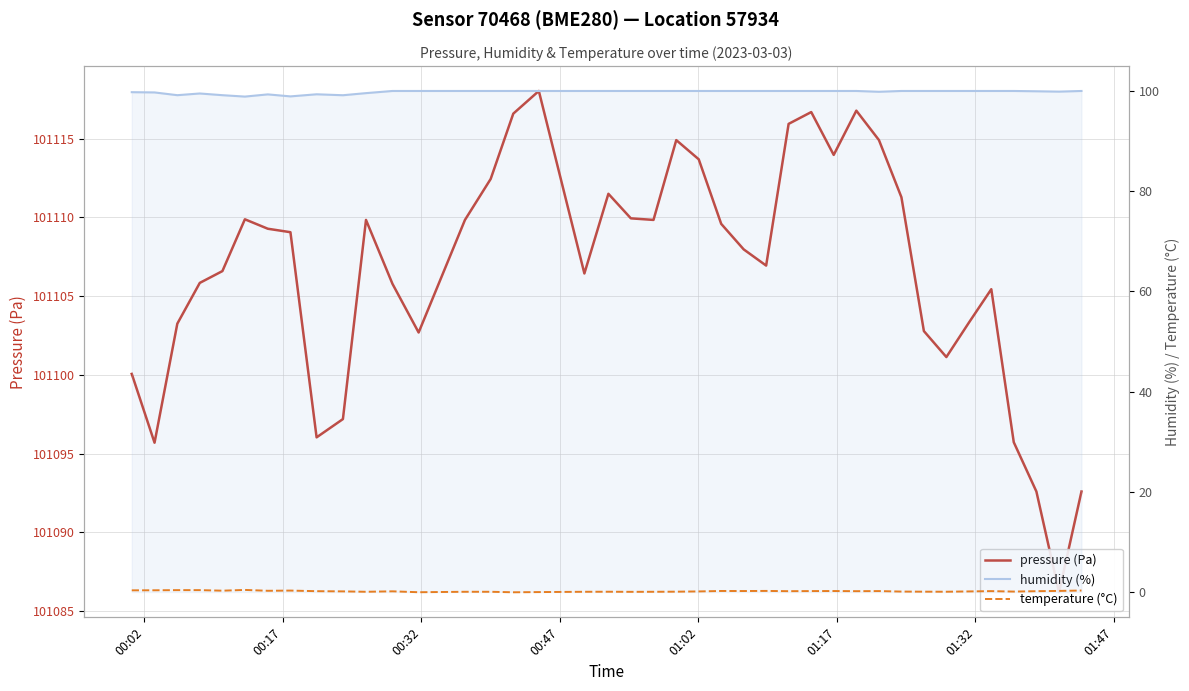

Which series has the largest total across all categories?

pressure (Pa)